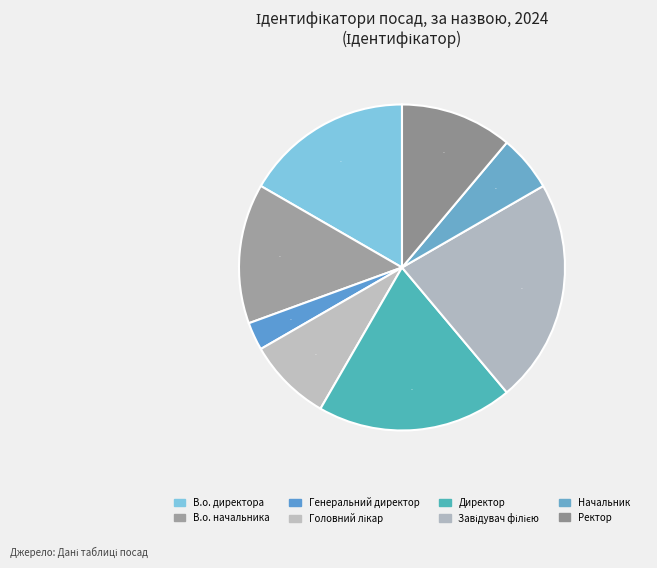

To the nearest percent, what percentage of the pie is В.о. начальника?

14%